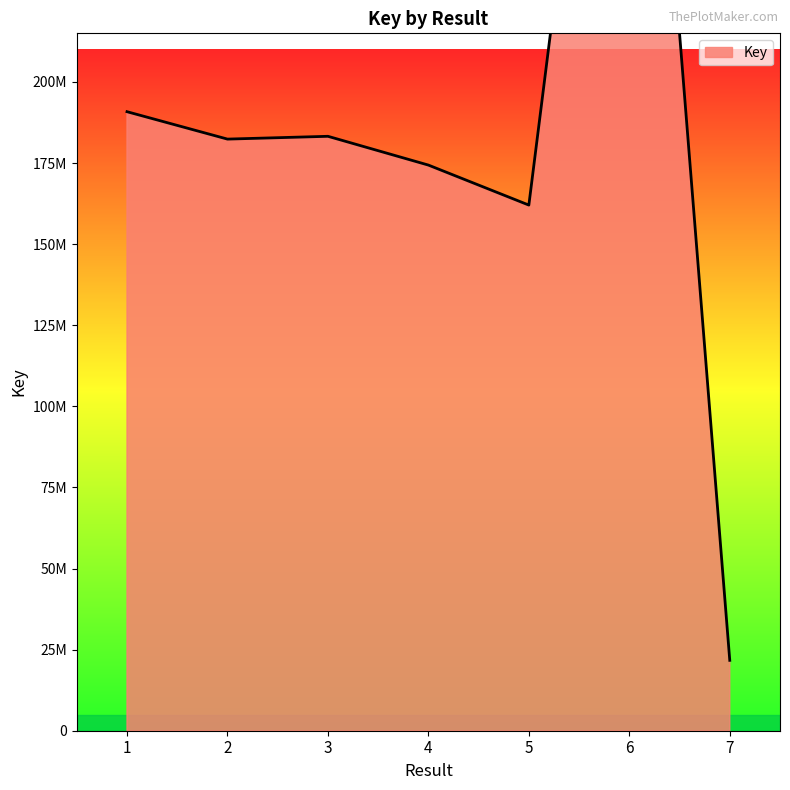

What is the average value?

188987522